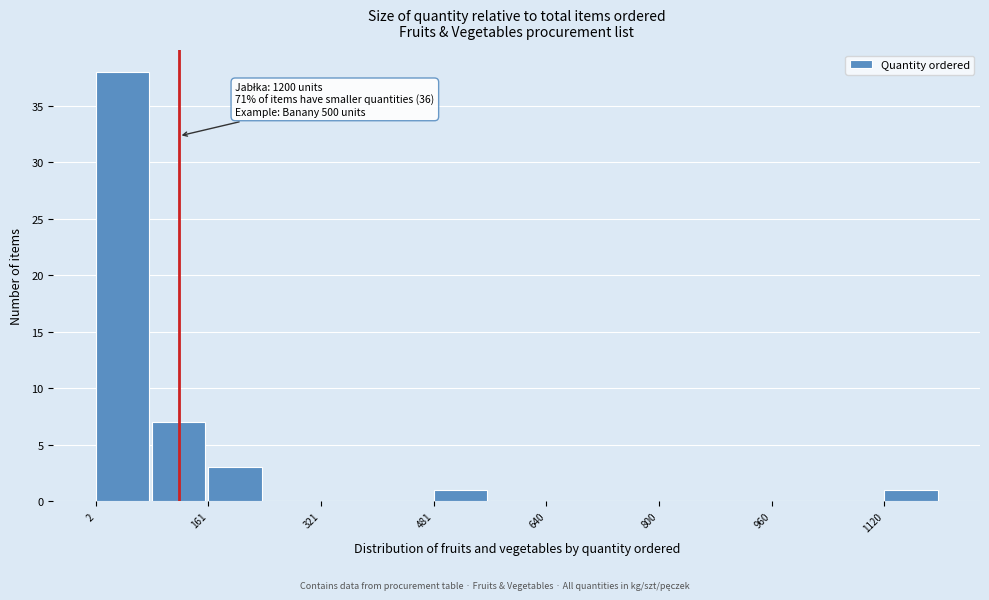

Around what value on the x-axis is the tallest bar? Give the approximate position of its centre, as read against the axis.

40